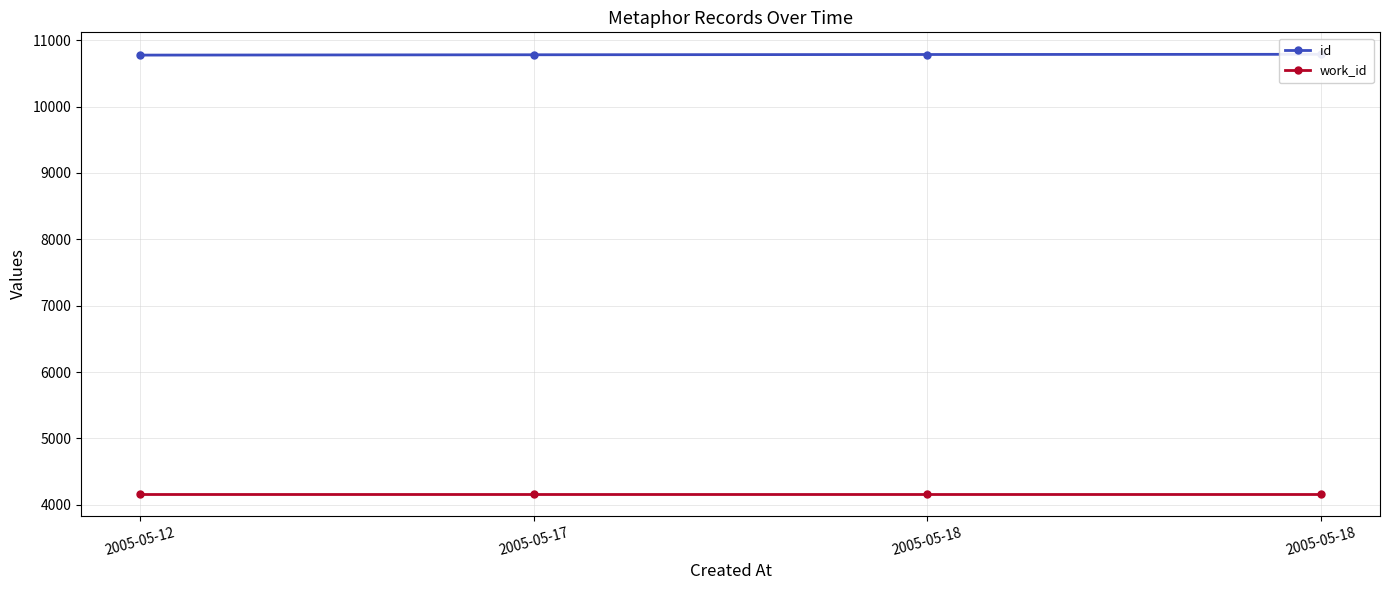

What is the difference between the highest and lowest values at 2005-05-18?

6617